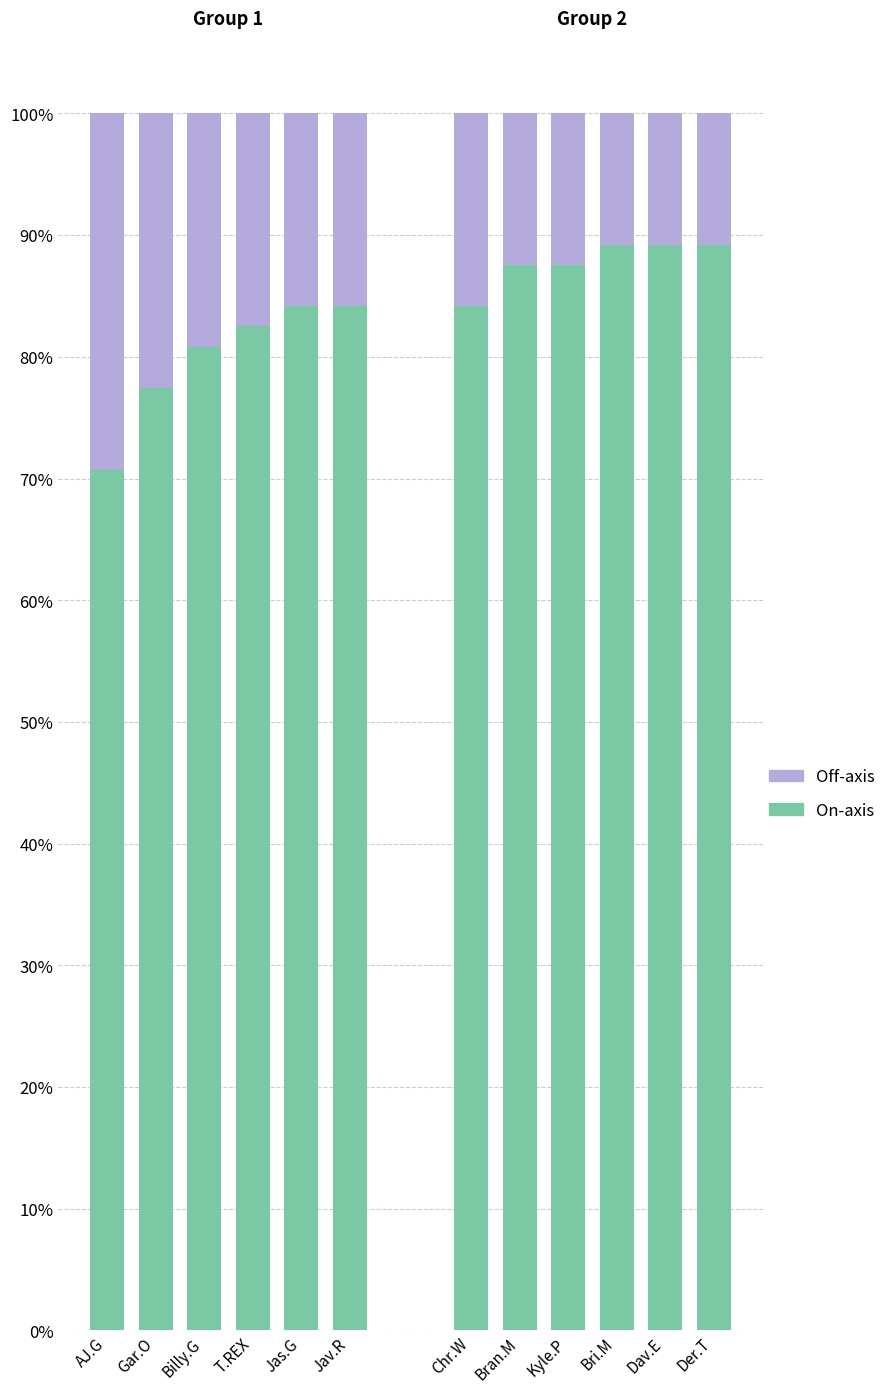

The Off-axis series shows 4.4 at Jav.R. True or false?

False